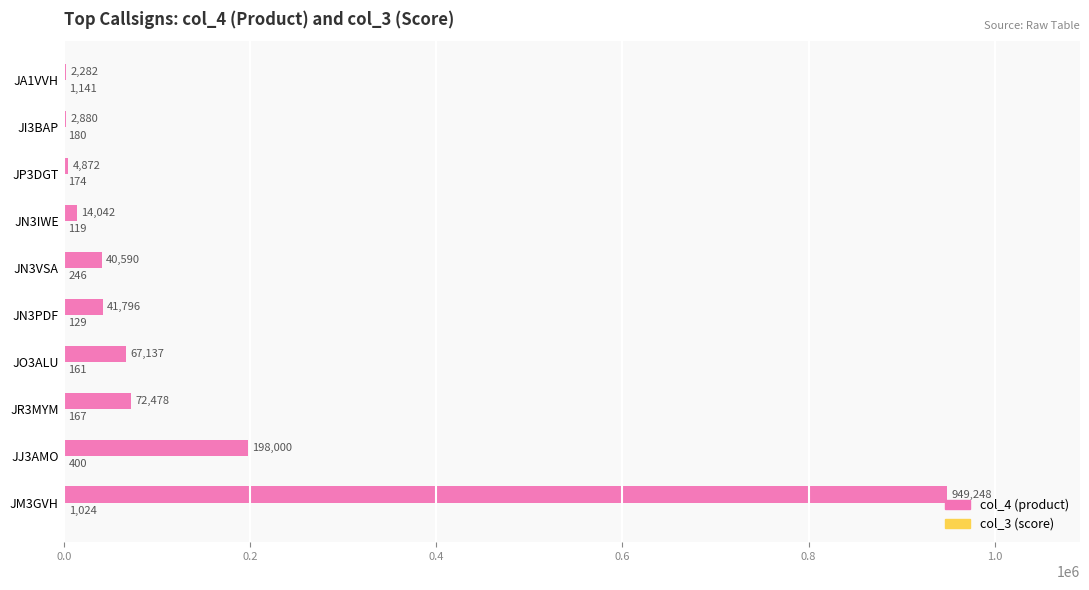

Count the number of data series in this chart.

2